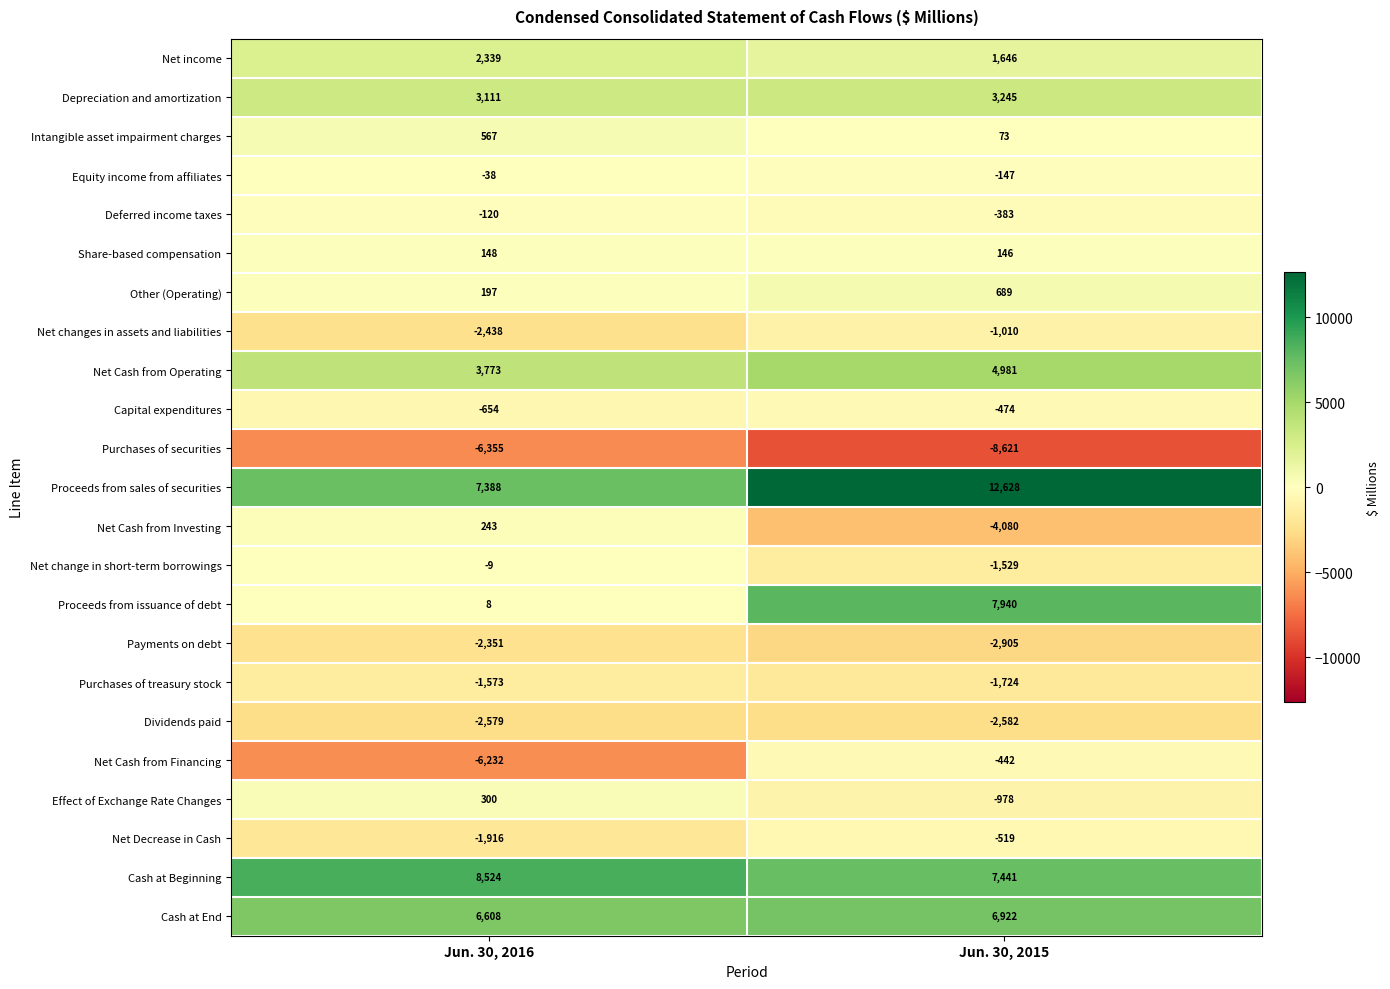

The value of Purchases of securities at Jun. 30, 2015 is -12356. True or false?

False